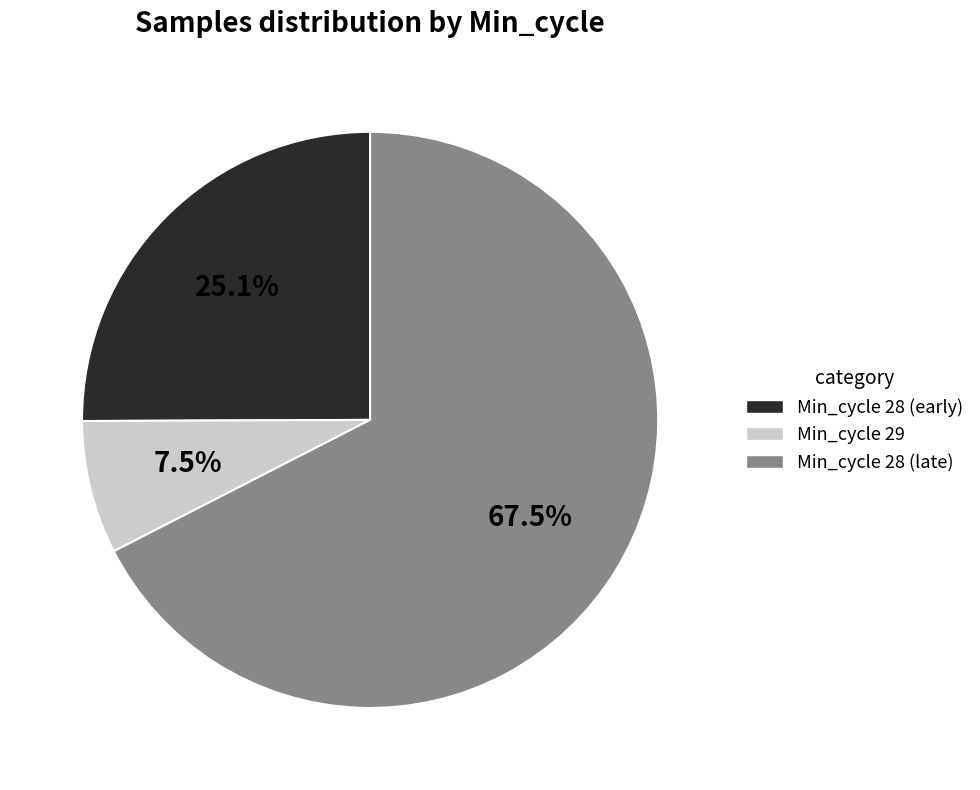

Is there any slice that represents more than half of the pie?

Yes